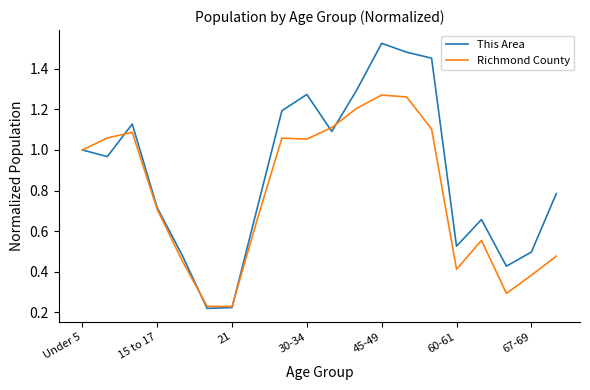

Which series has the largest range (max minus min)?

This Area